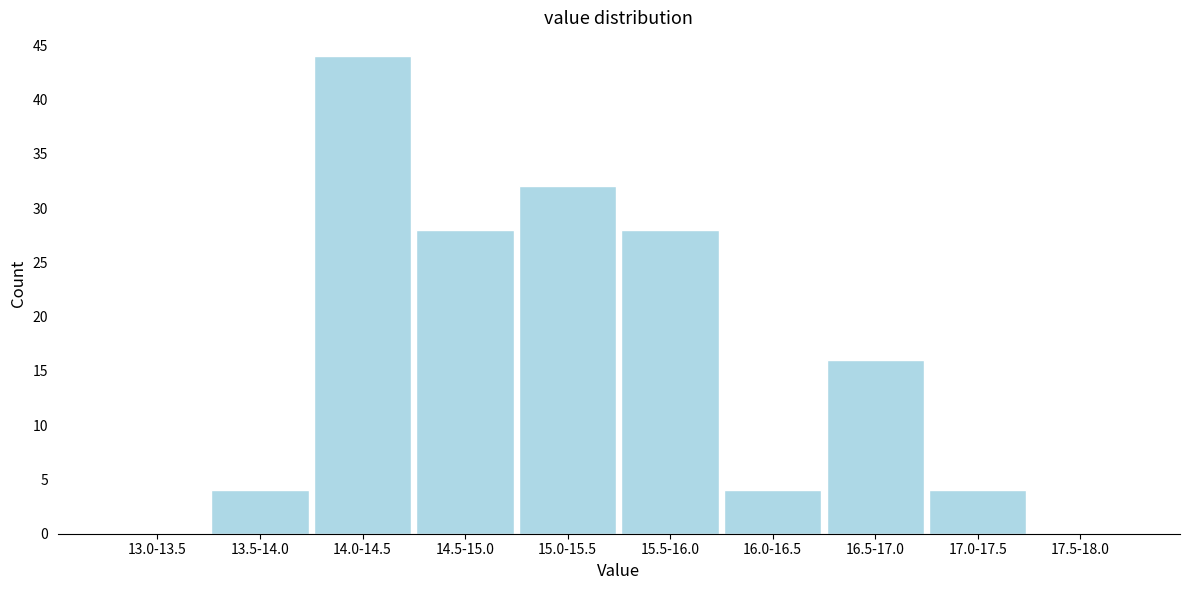

Reading left to right, extract all data points from this chart.

13.0-13.5=0	13.5-14.0=4	14.0-14.5=44	14.5-15.0=28	15.0-15.5=32	15.5-16.0=28	16.0-16.5=4	16.5-17.0=16	17.0-17.5=4	17.5-18.0=0